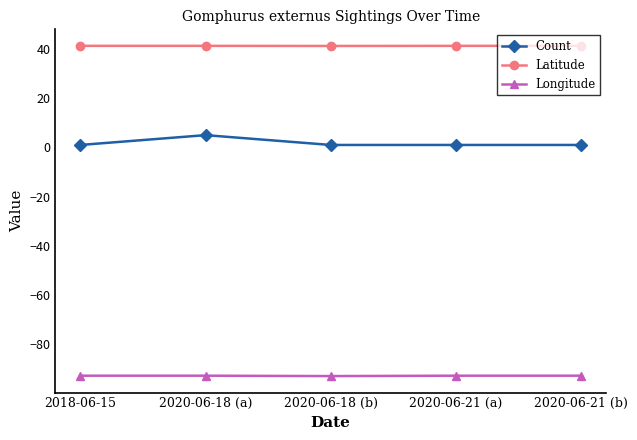

What is the label of the 3rd point from the left?

2020-06-18 (b)